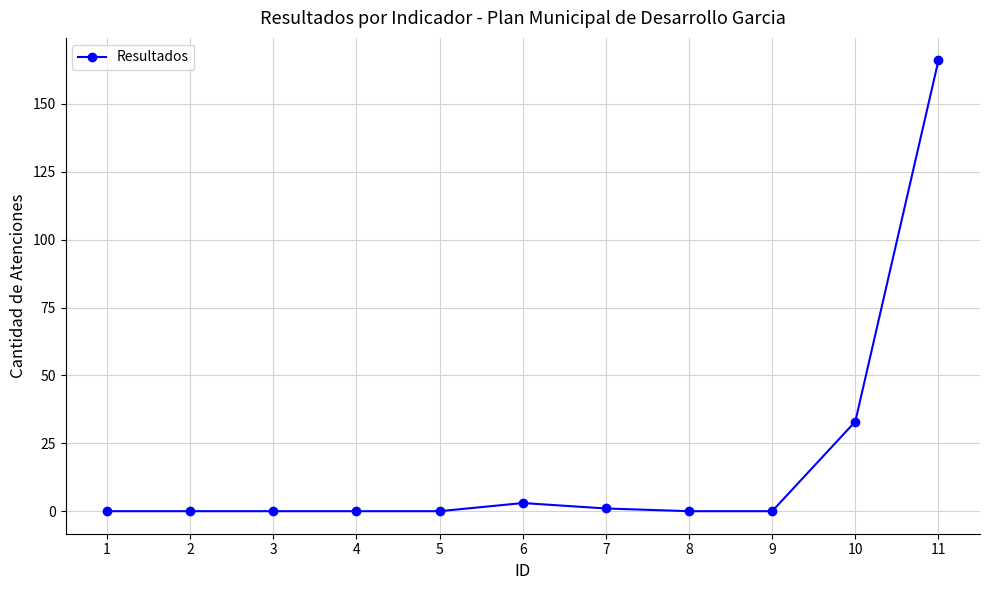

What is the ratio of the value at 10 to the value at 6?

11.0